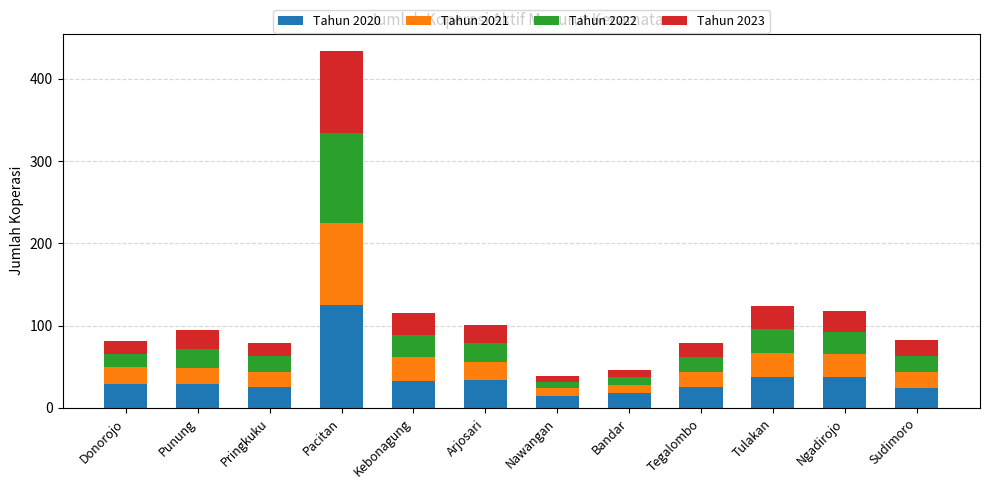

At which category is the sum across all series the highest?

Pacitan